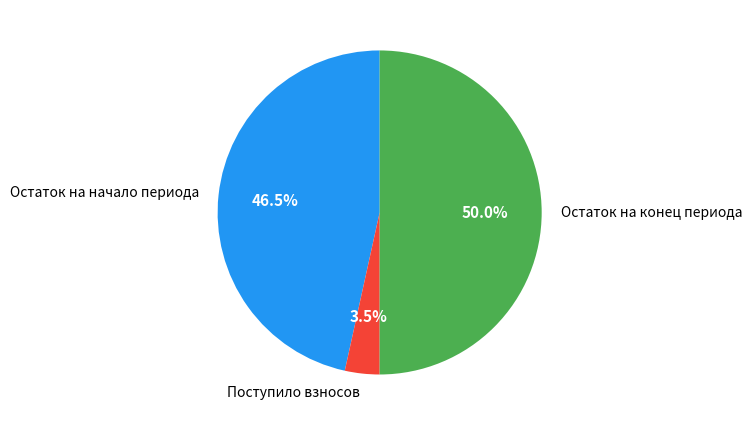

Which slice is the largest?

Остаток на конец периода